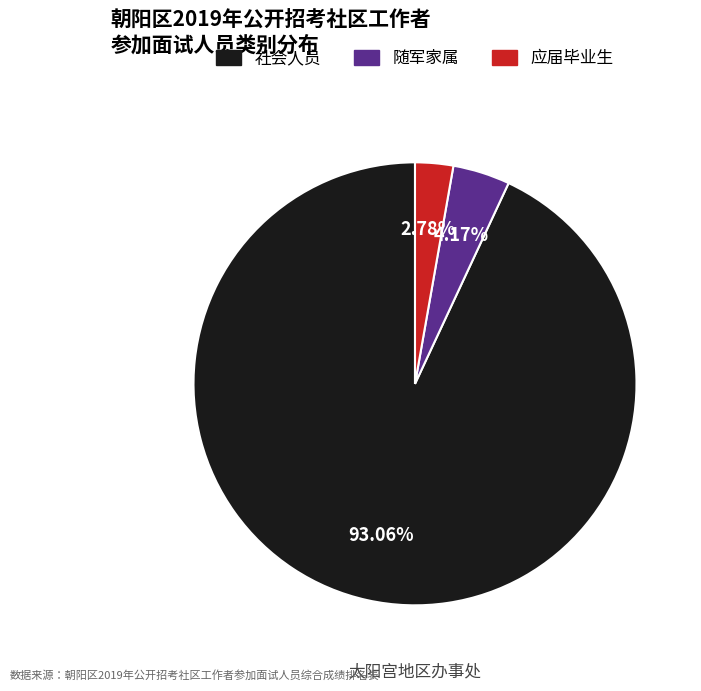

How much of the chart is everything except 应届毕业生?

97.2%